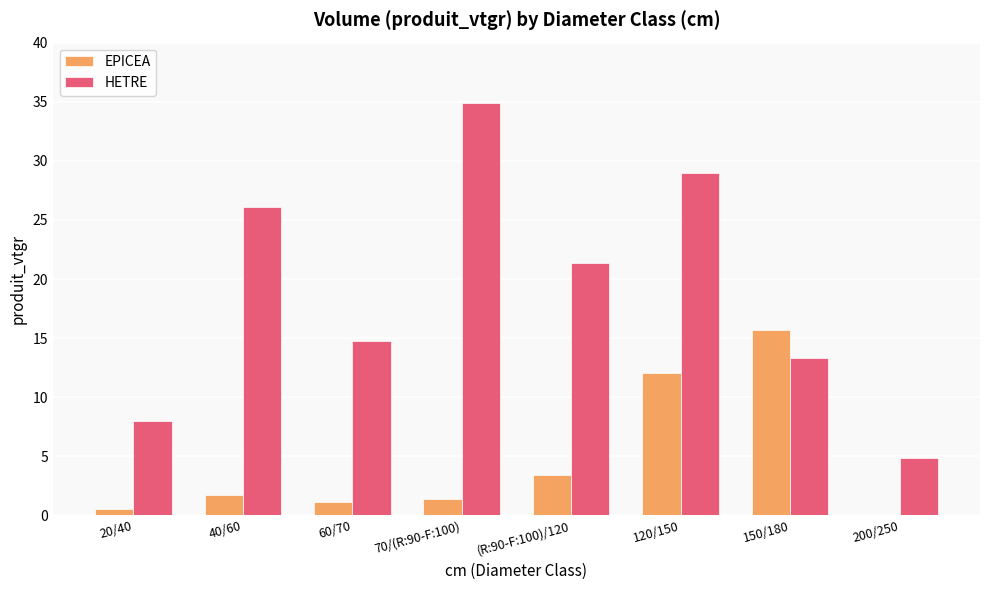

Reading right to left, transcribe all the data shown in this chart.

EPICEA: 0.0	15.7	12.1	3.5	1.4	1.2	1.8	0.6
HETRE: 4.8	13.4	28.9	21.3	34.9	14.7	26.1	8.0